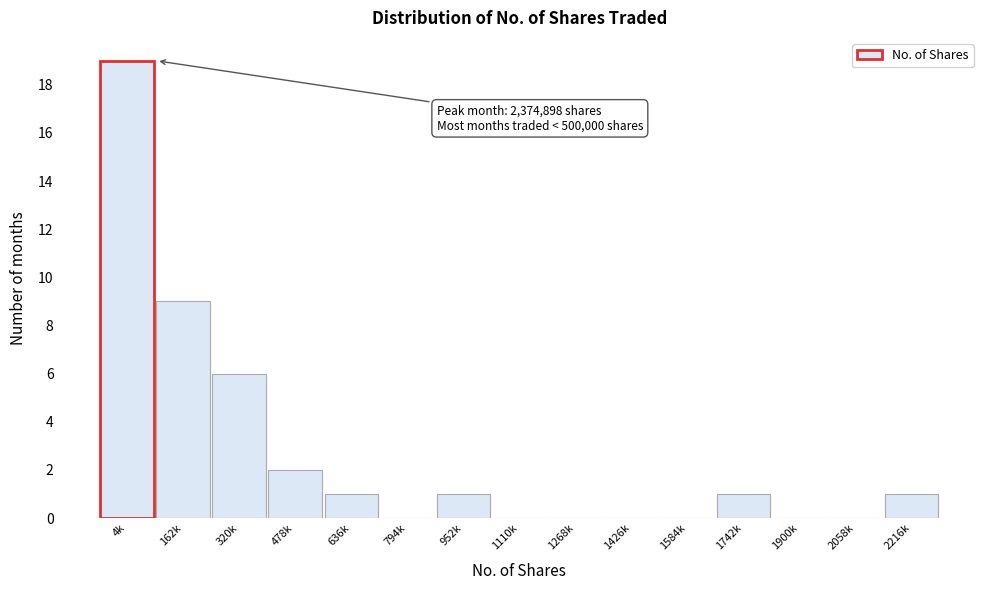

Reading left to right, what are all the values shown in this chart?

4k=19	162k=9	320k=6	478k=2	636k=1	794k=0	952k=1	1110k=0	1268k=0	1426k=0	1584k=0	1742k=1	1900k=0	2058k=0	2216k=1